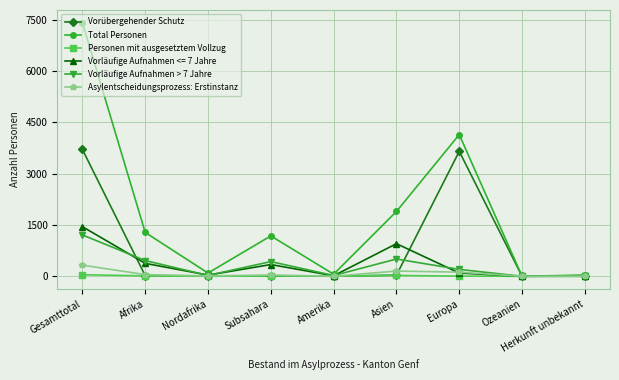

How many values in the Vorläufige Aufnahmen > 7 Jahre series are below 201?

4